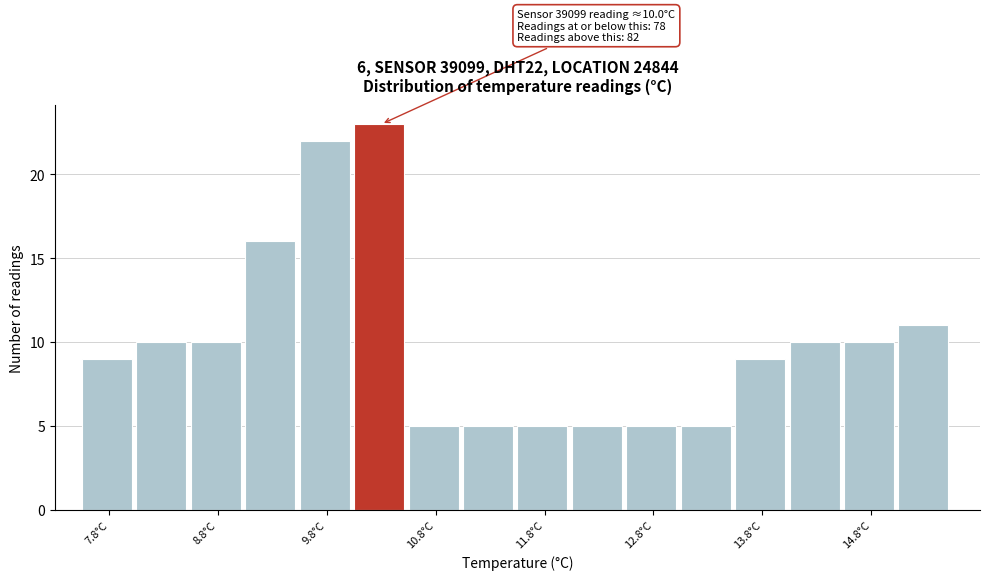

Which range on the x-axis has the tallest bar?

10.0 to 10.5